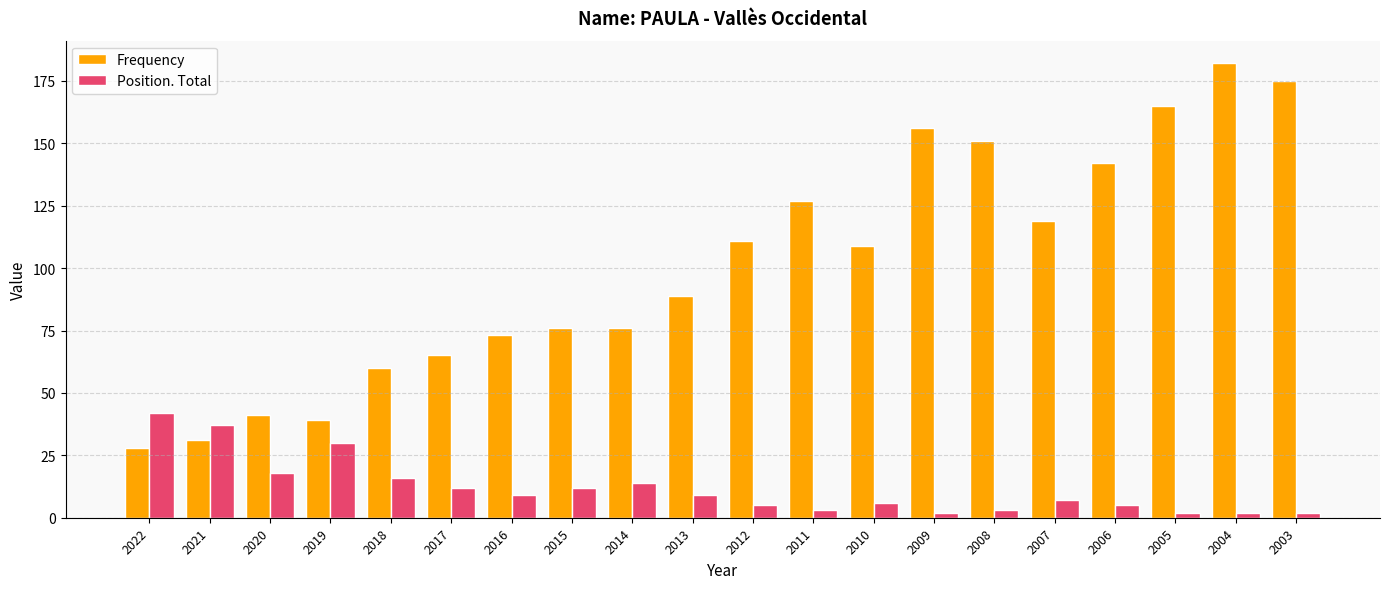

Which series changed the most between 2013 and 2007?

Frequency